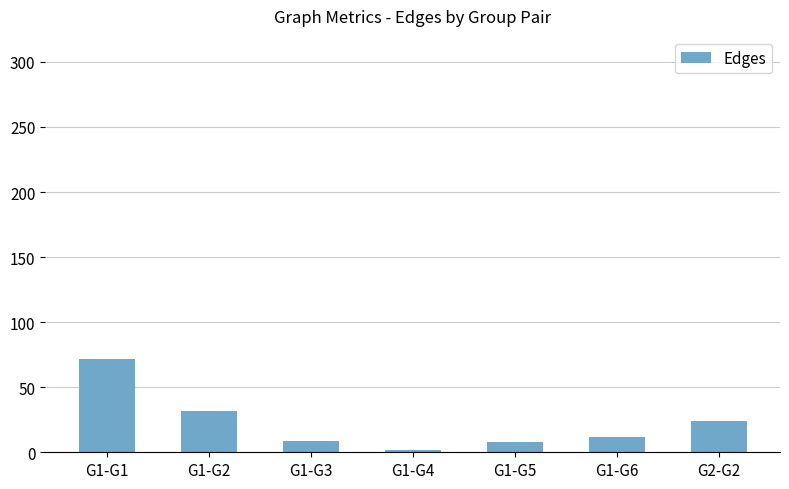

What is the label of the 5th bar from the right?

G1-G3